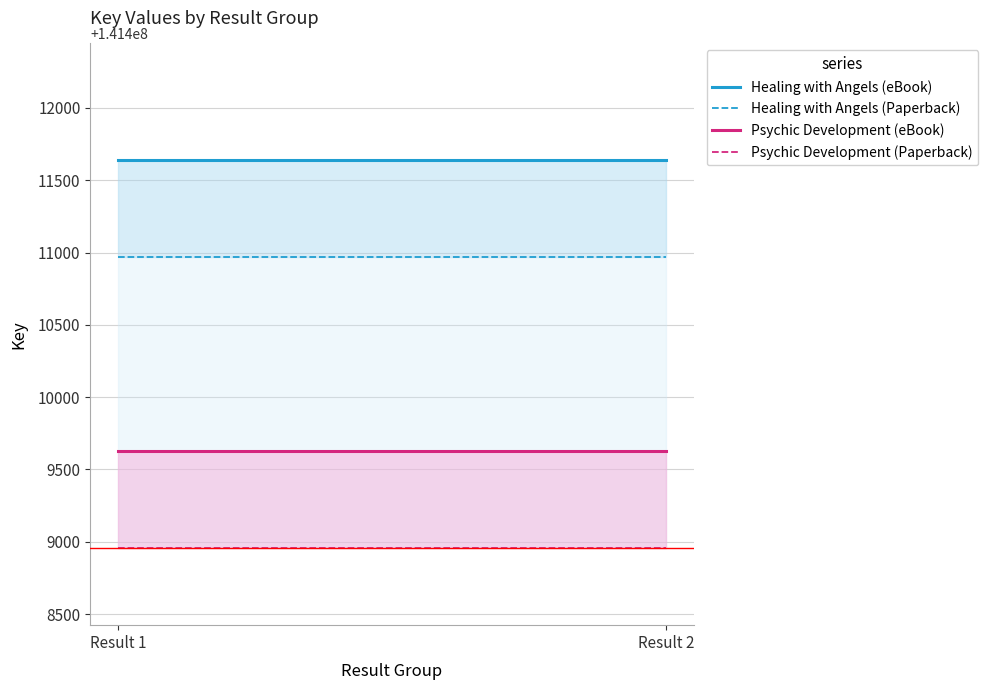

List the series in order of their overall mean, lowest first.

Psychic Development (Paperback), Psychic Development (eBook), Healing with Angels (Paperback), Healing with Angels (eBook)